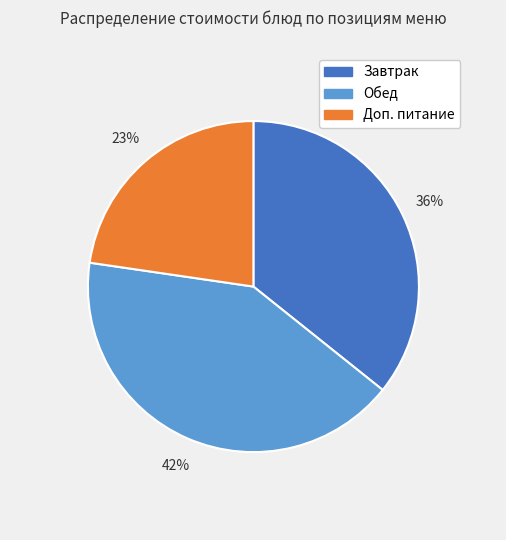

The Доп. питание slice represents 37% of the pie. True or false?

False